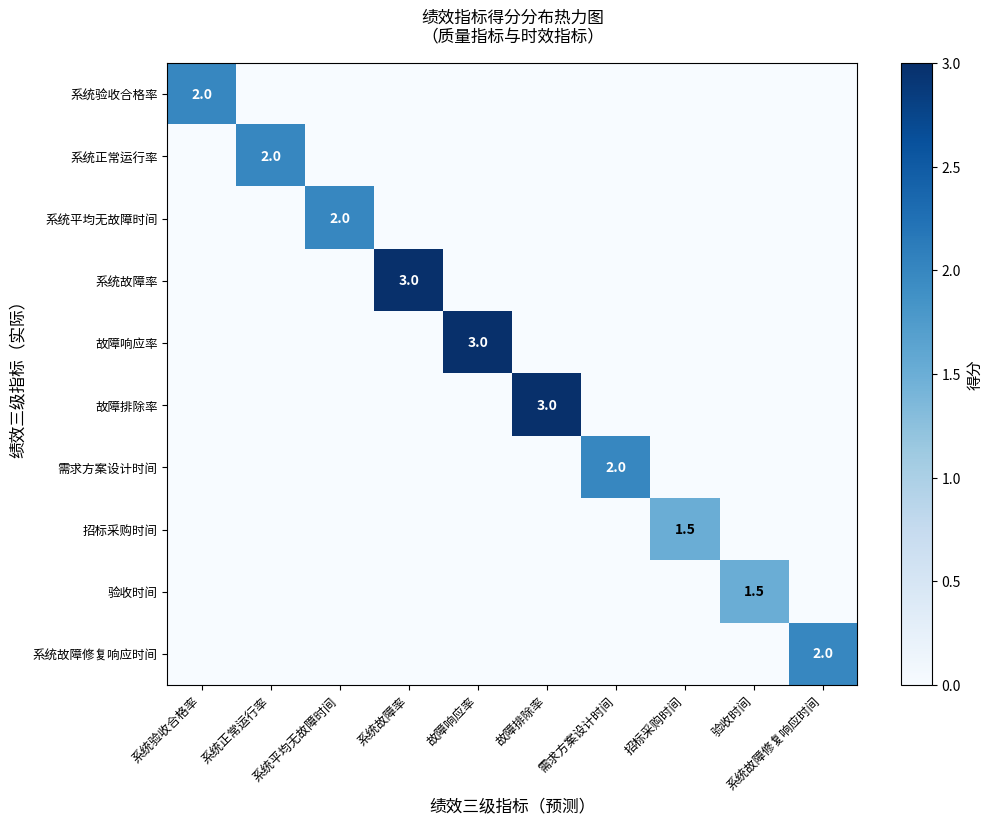

Is it true that 故障排除率 equals 3.0 at 故障排除率?

True